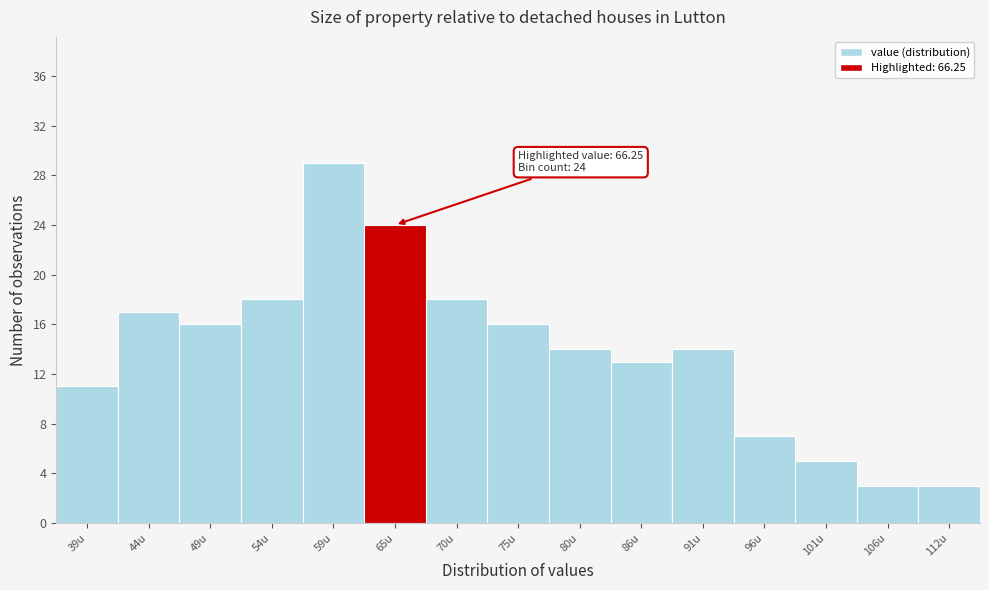

Which range on the x-axis has the tallest bar?

57 to 62